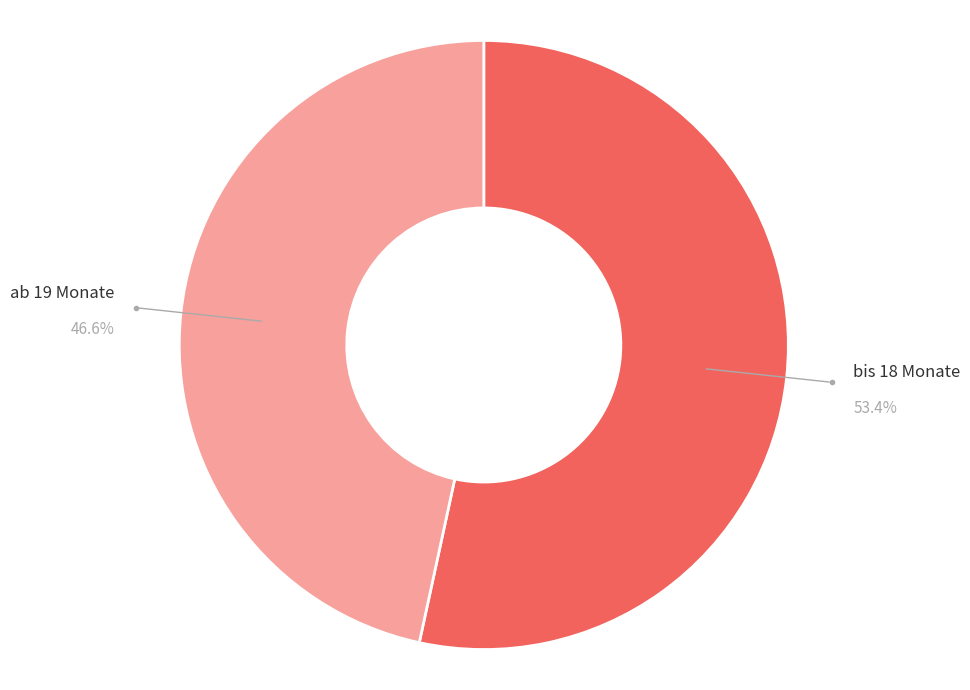

Is there a majority slice in this chart?

Yes